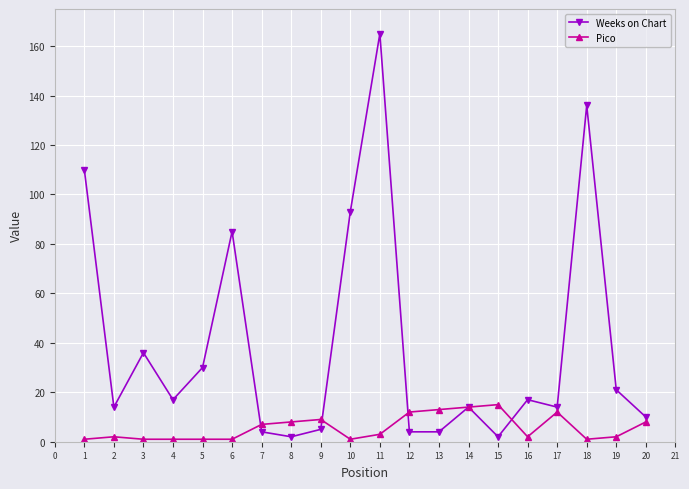

At which category is the sum across all series the highest?

11